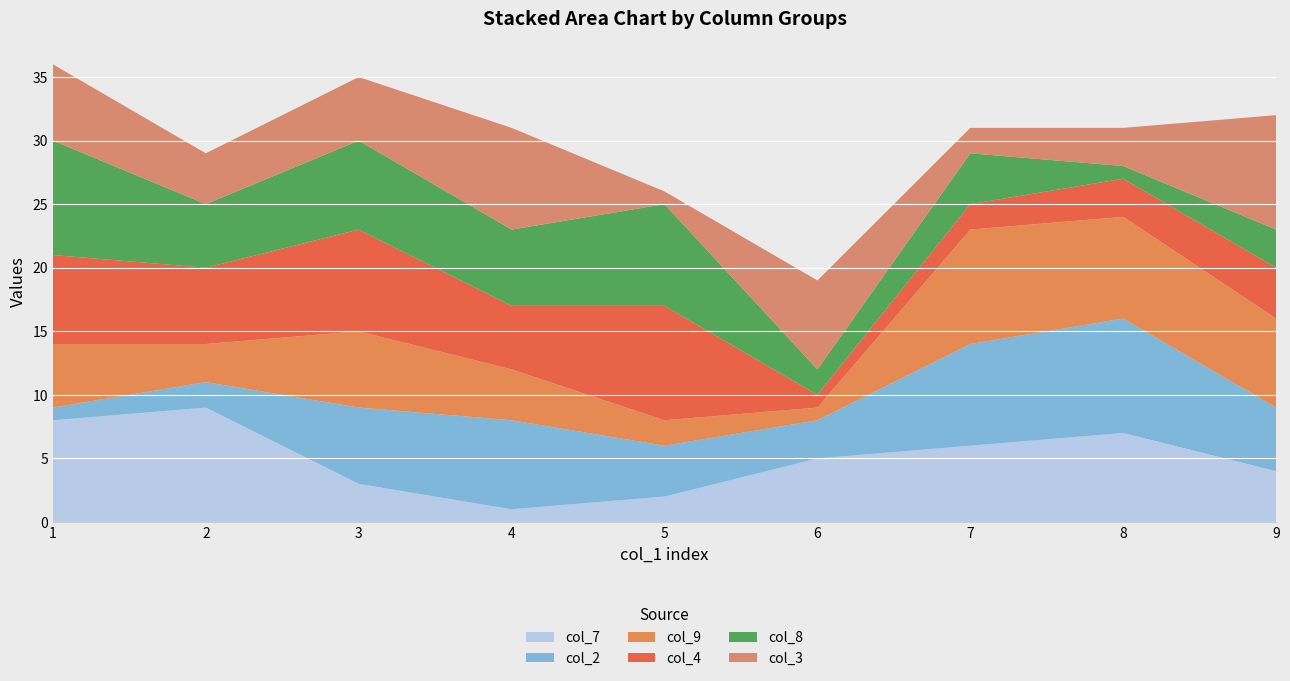

Reading left to right, transcribe all the data shown in this chart.

col_7: 8	9	3	1	2	5	6	7	4
col_2: 1	2	6	7	4	3	8	9	5
col_9: 5	3	6	4	2	1	9	8	7
col_4: 7	6	8	5	9	1	2	3	4
col_8: 9	5	7	6	8	2	4	1	3
col_3: 6	4	5	8	1	7	2	3	9